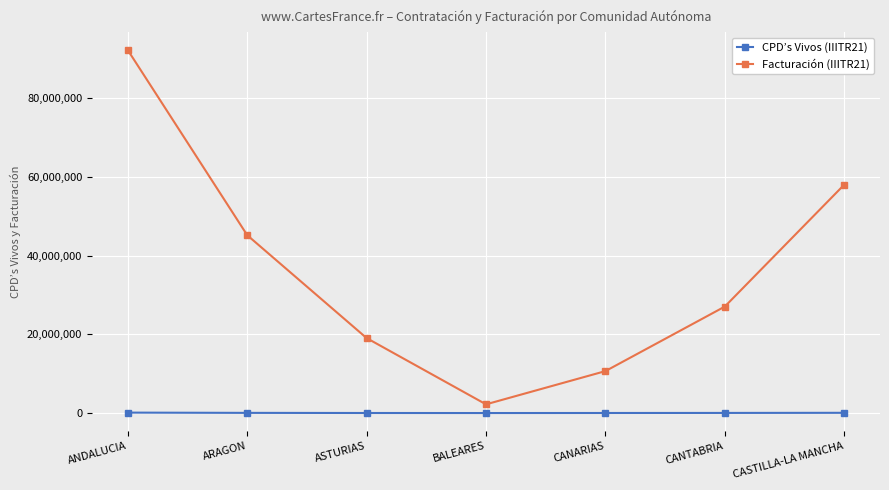

How many lines are shown in the chart?

2